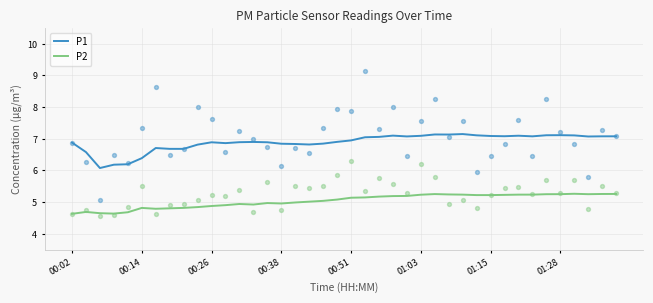

What are all the series names shown in the legend?

P1, P2